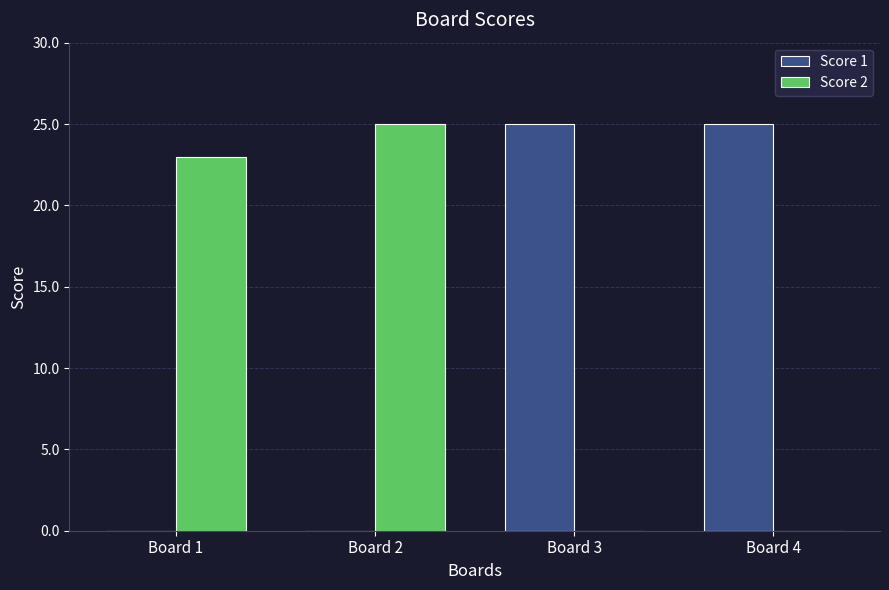

How many groups of bars are there?

4